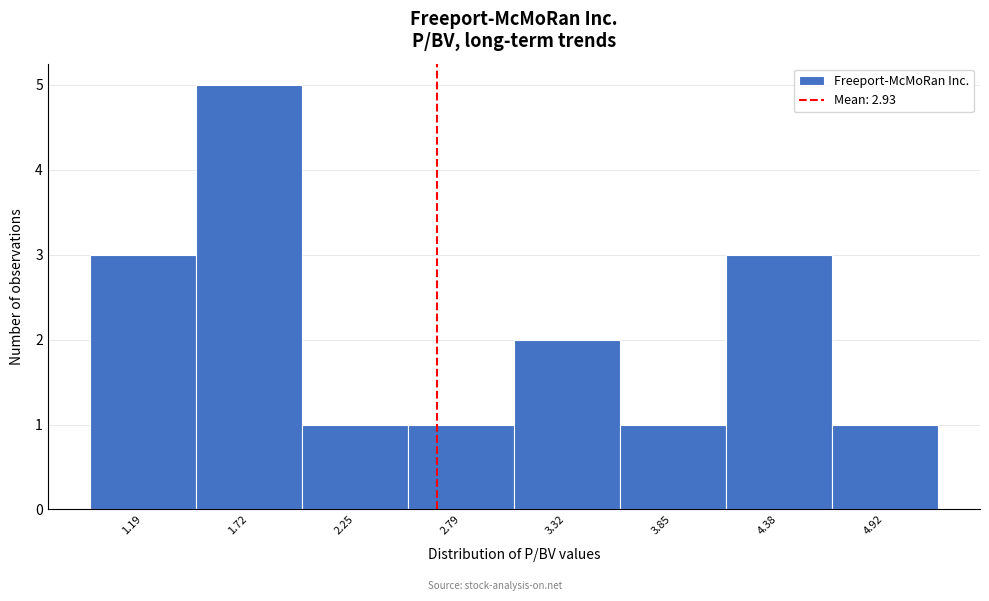

Reading left to right, what are all the values shown in this chart?

3	5	1	1	2	1	3	1